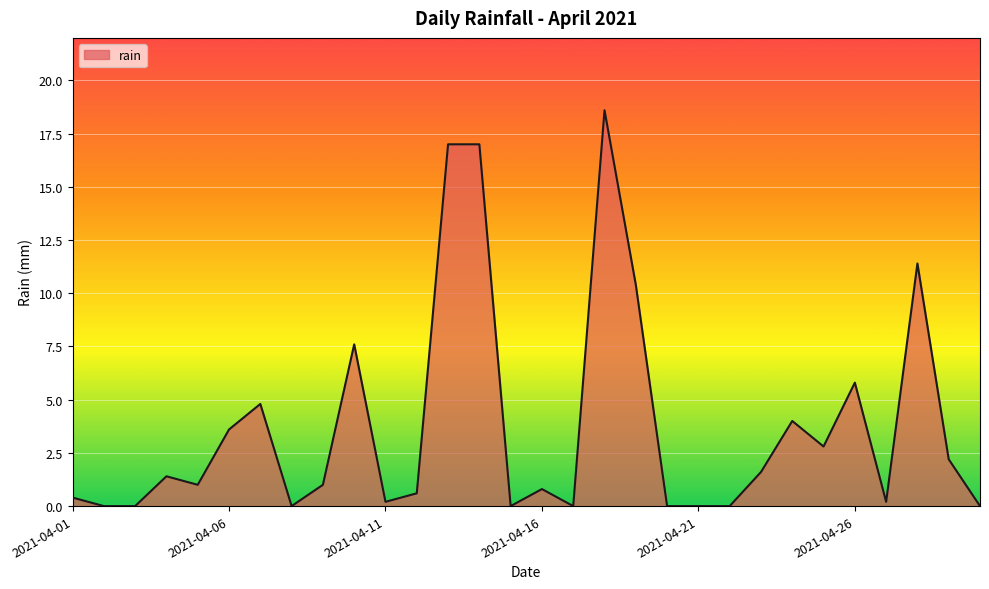

What is the difference between the maximum and minimum values?

18.6